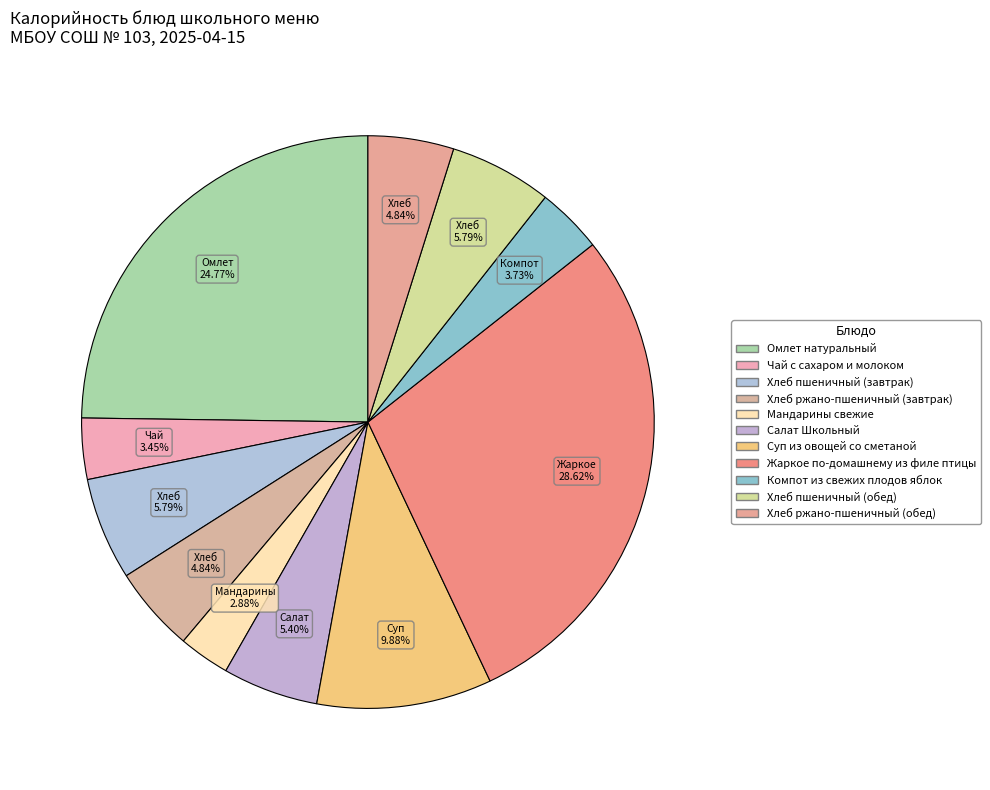

Does Чай с сахаром и молоком account for over 50% of the chart?

No